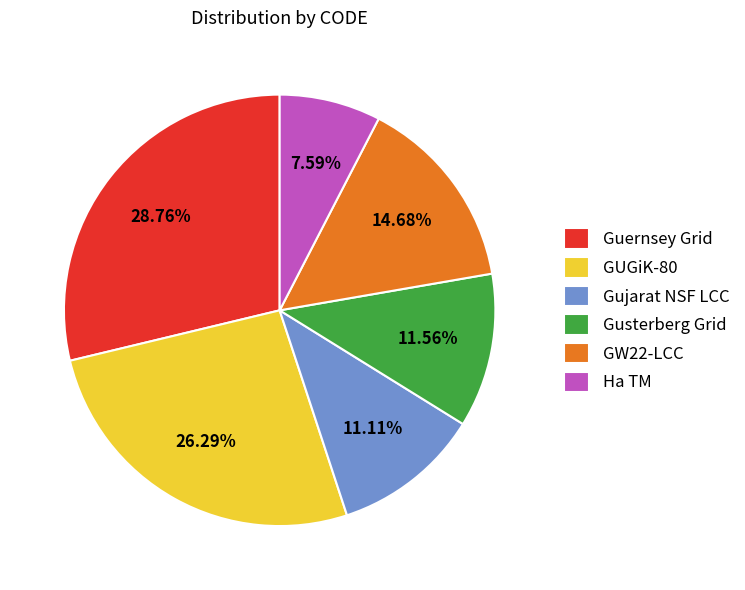

Is it true that GW22-LCC is 15% of the pie?

True